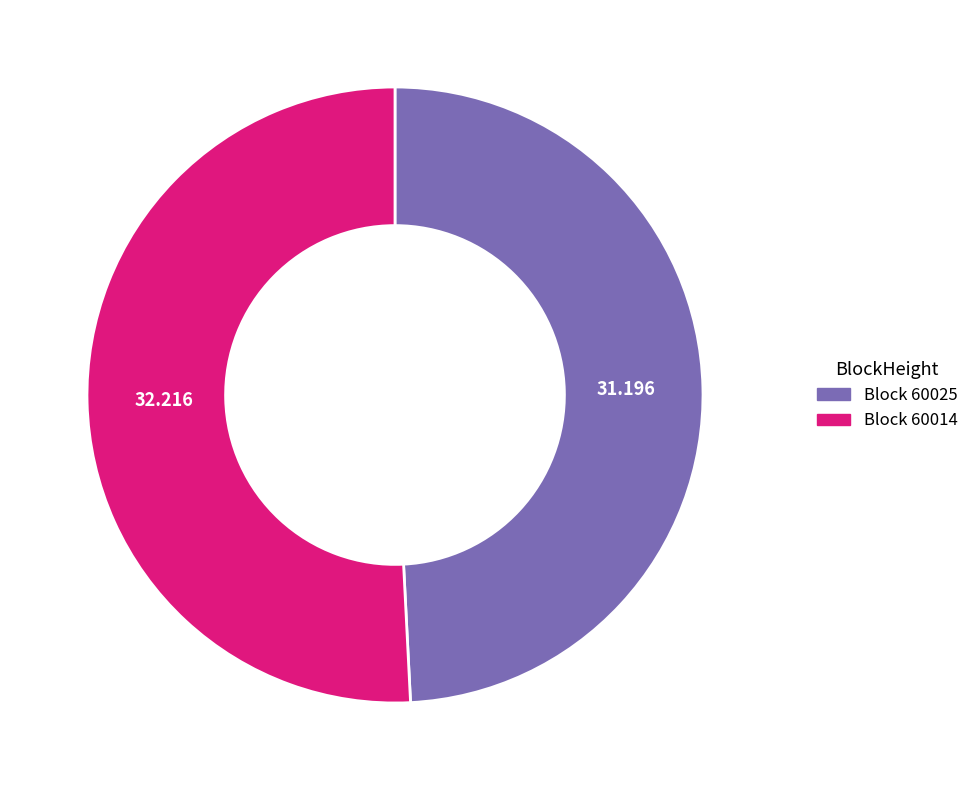

Is there a majority slice in this chart?

Yes